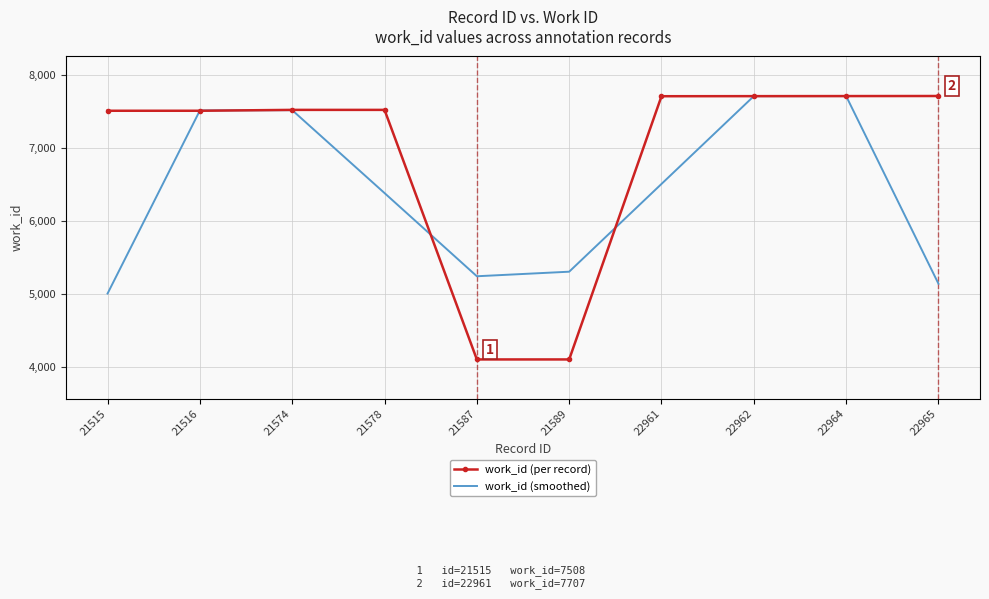

Is the value of work_id (per record) at 21516 greater than the value of work_id (smoothed) at 22961?

Yes